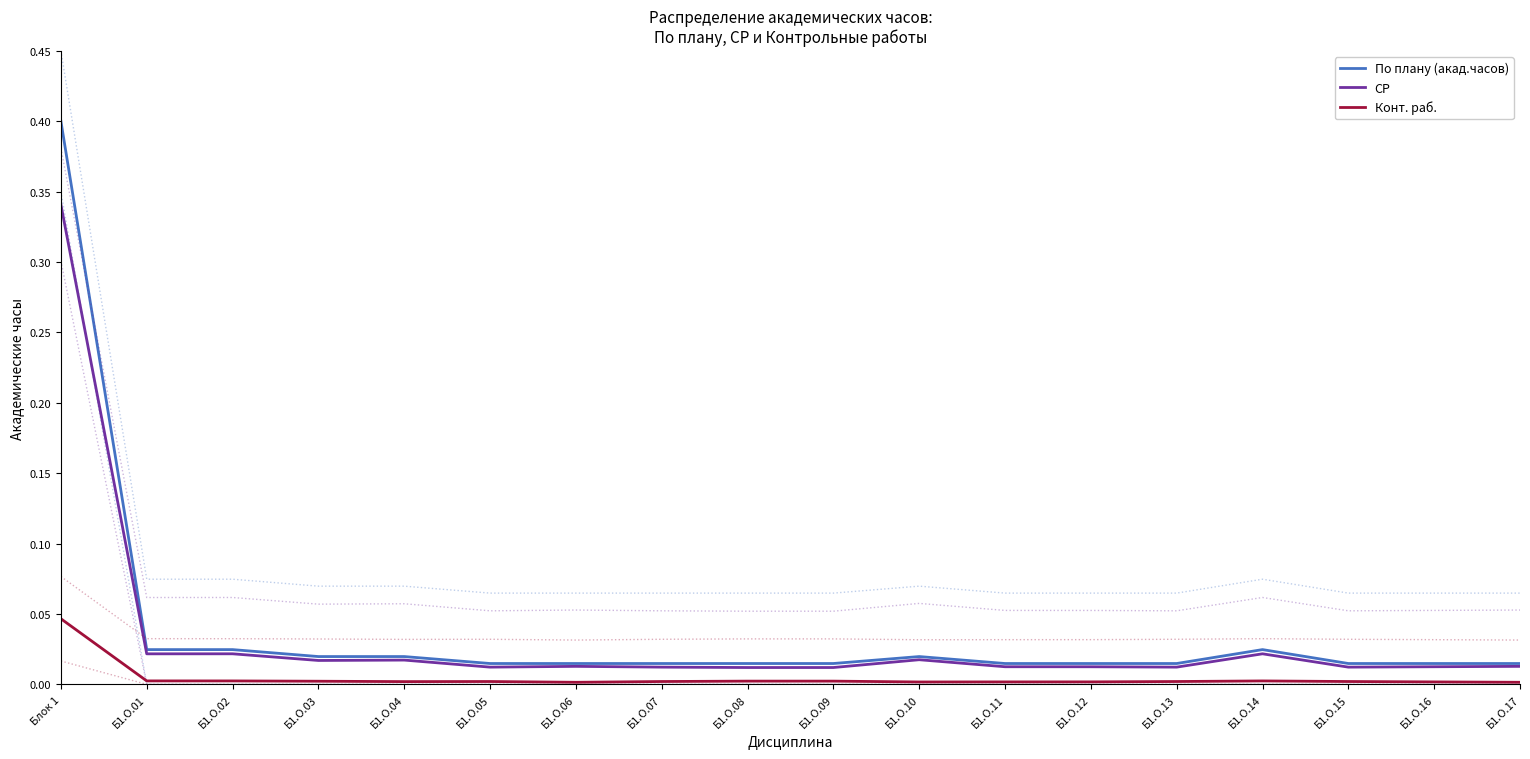

What are all the series names shown in the legend?

По плану (акад.часов), СР, Конт. раб.